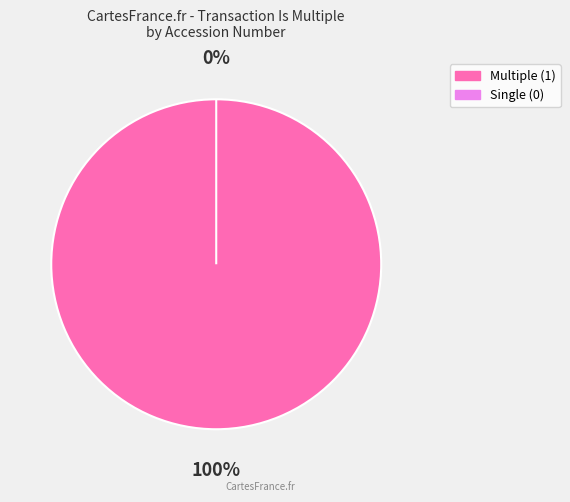

Is the sum of 120919124004890 and 120919123031814 greater than half?

Yes